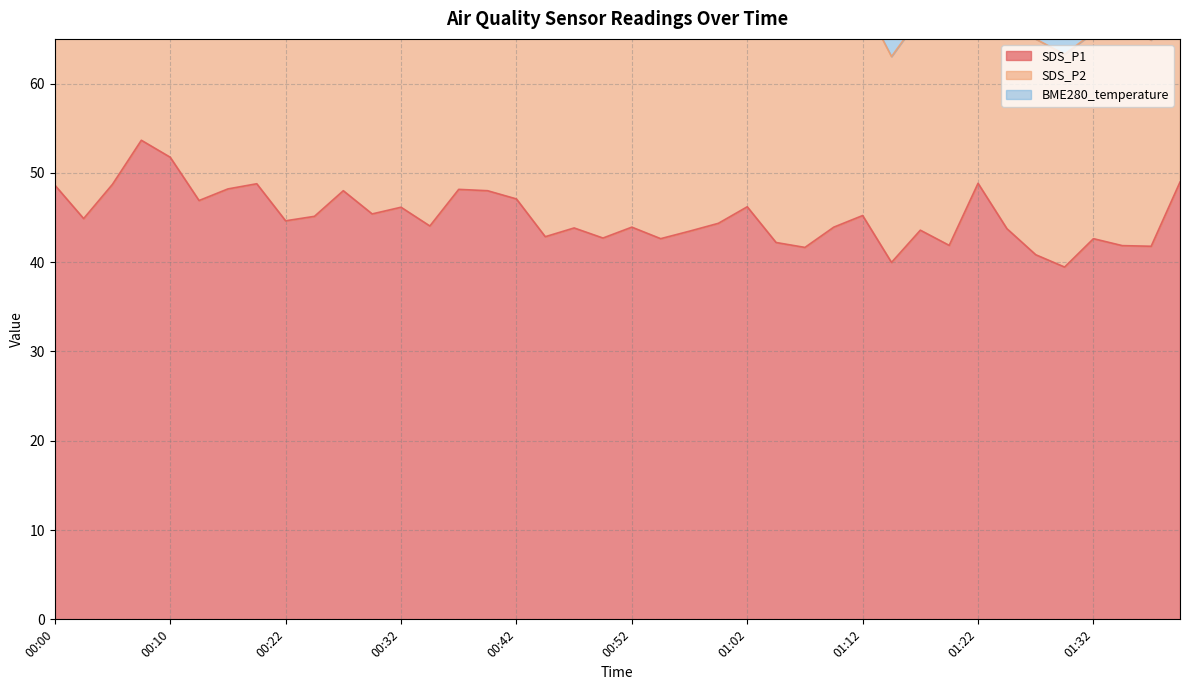

What is the value of the SDS_P2 point at the 6th from the left?

26.7